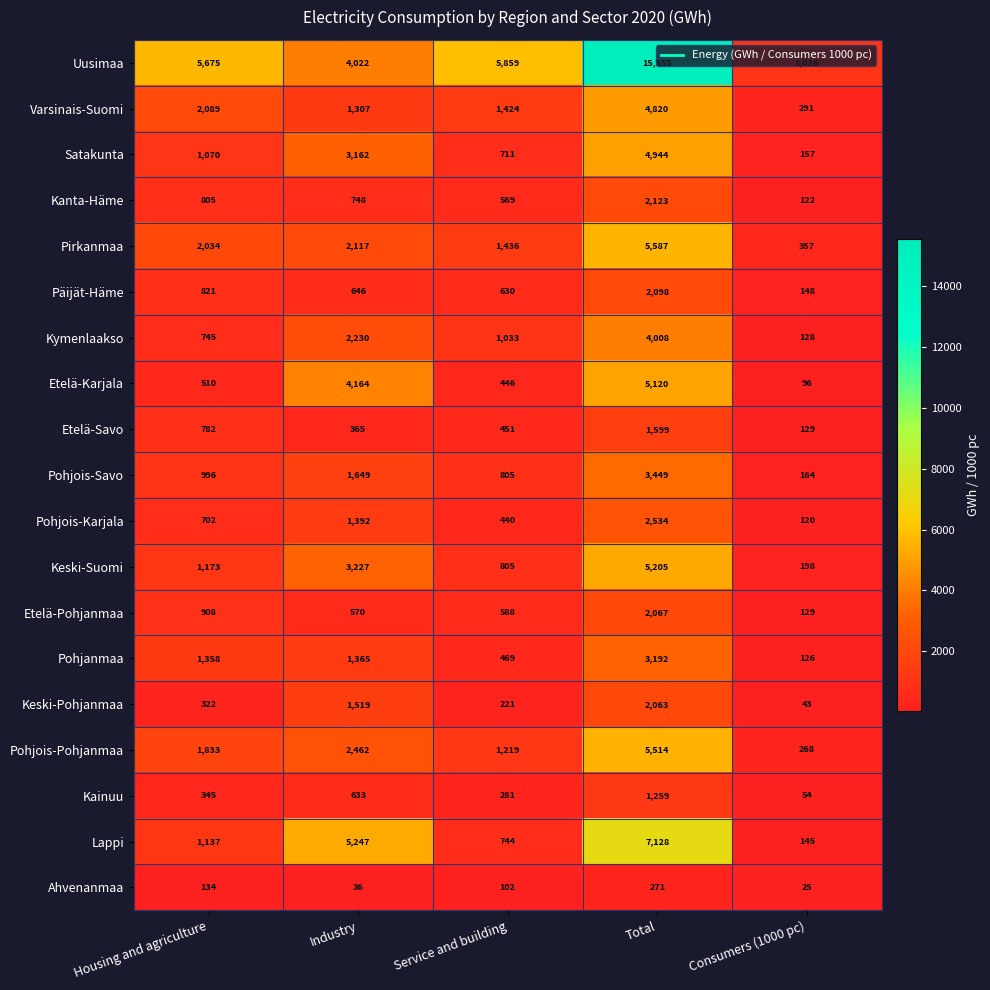

The Pohjois-Pohjanmaa series shows 1429 at Industry. True or false?

False